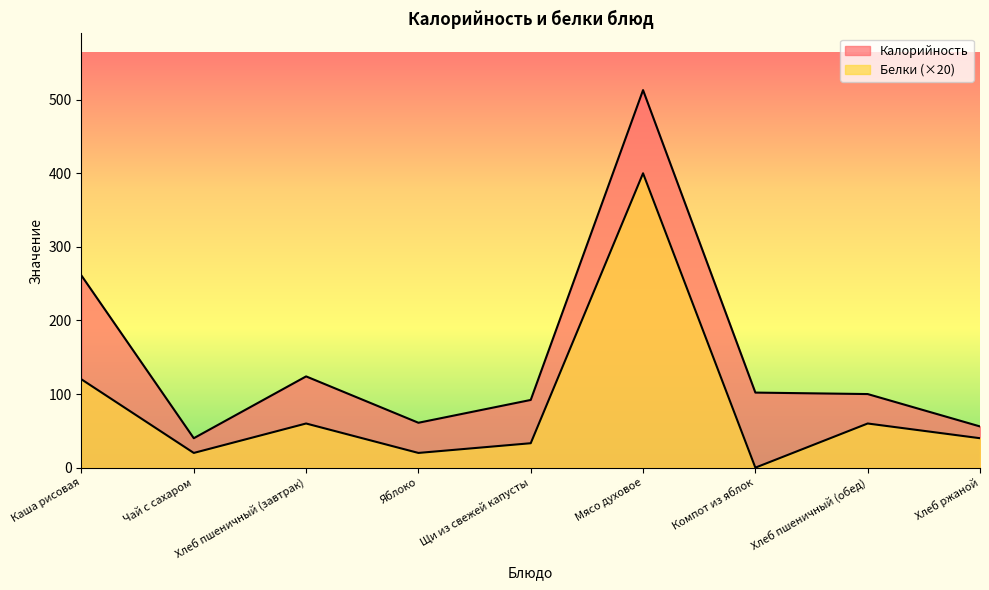

Is it true that Калорийность equals 82.7 at Хлеб ржаной?

False